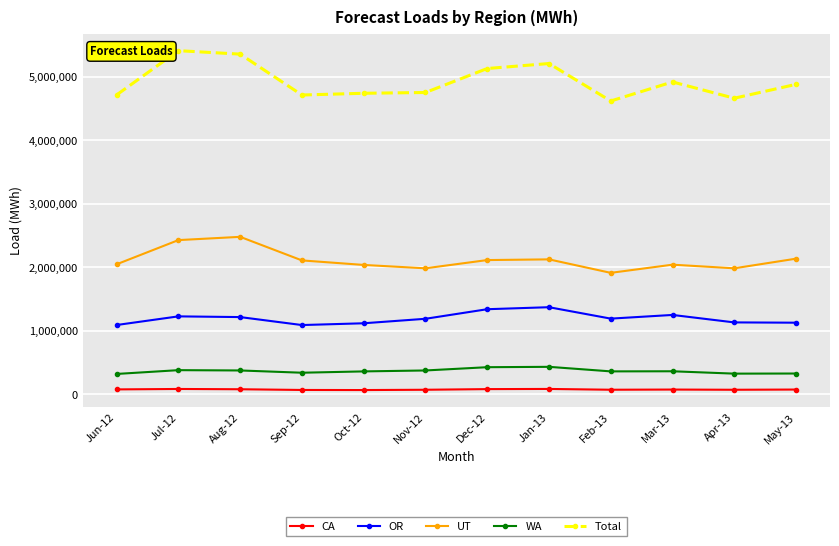

Between Jul-12 and Feb-13, which series saw the biggest shift?

Total